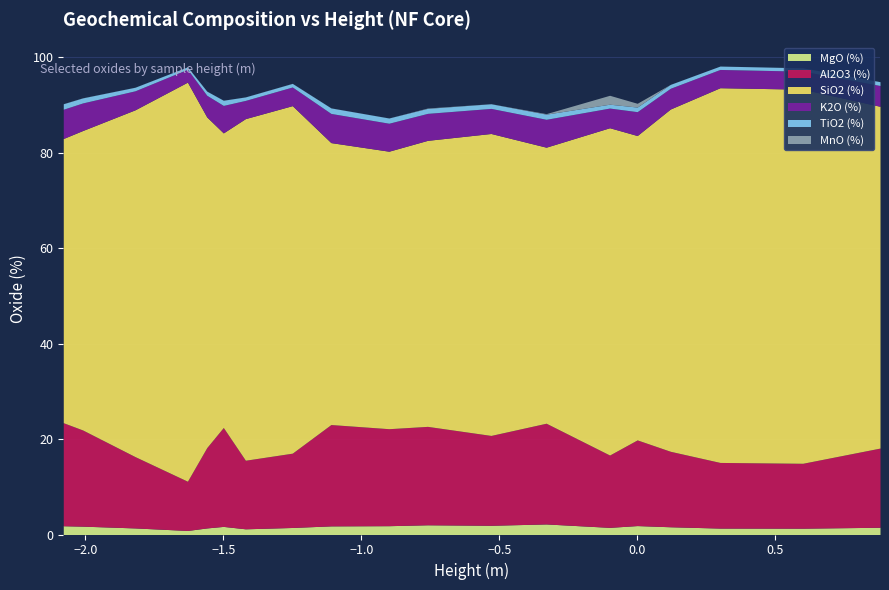

What is the maximum value for MgO (%)?

2.2